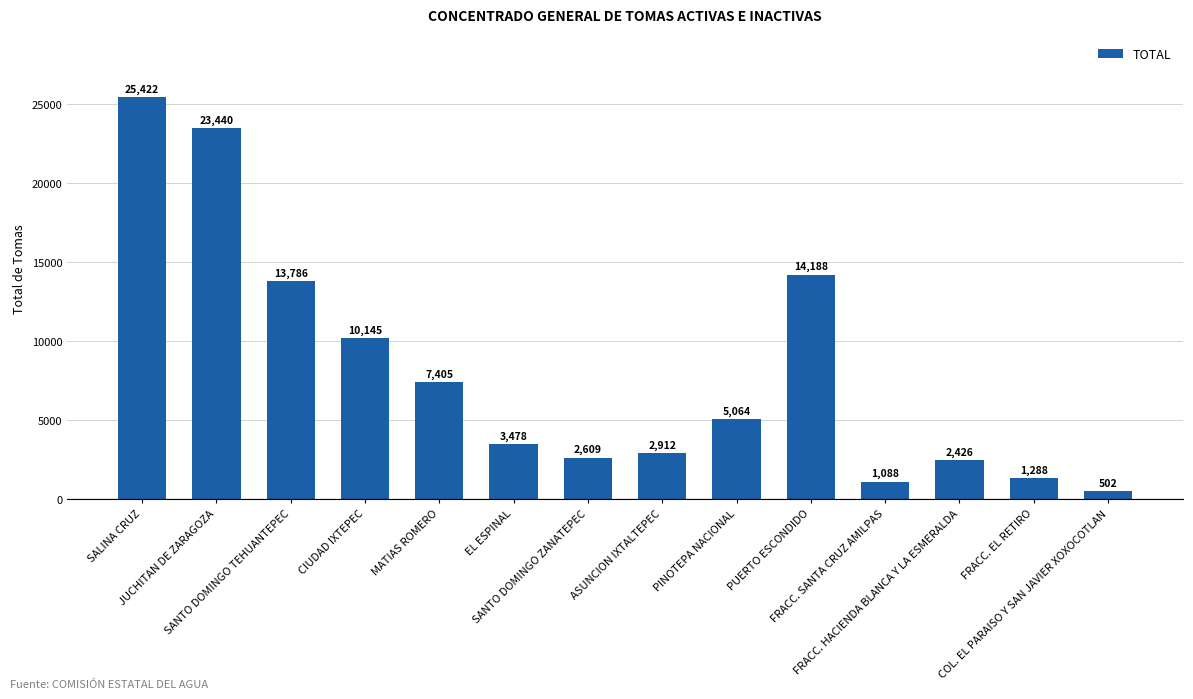

Which has a higher value, CIUDAD IXTEPEC or SALINA CRUZ?

SALINA CRUZ